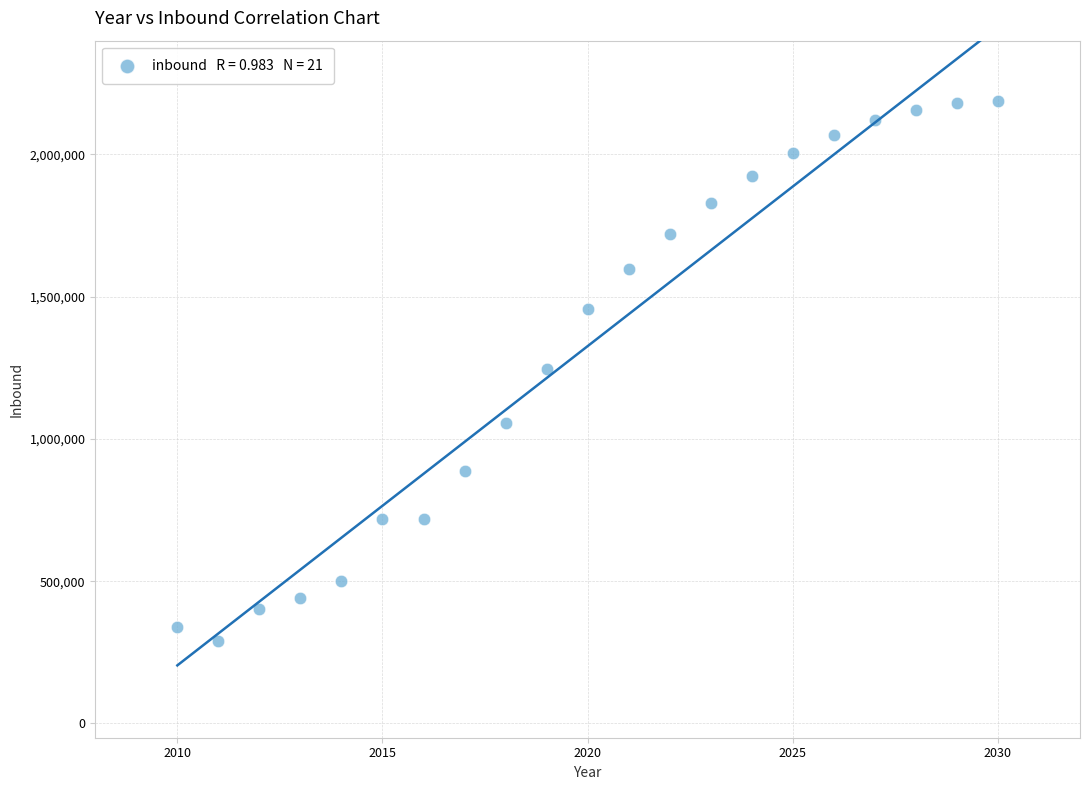

What is the range of Y values (max minus min)?

1895395